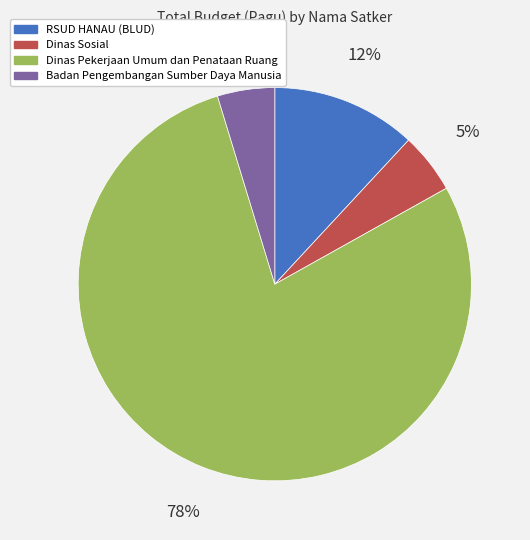

Is there any slice that represents more than half of the pie?

Yes